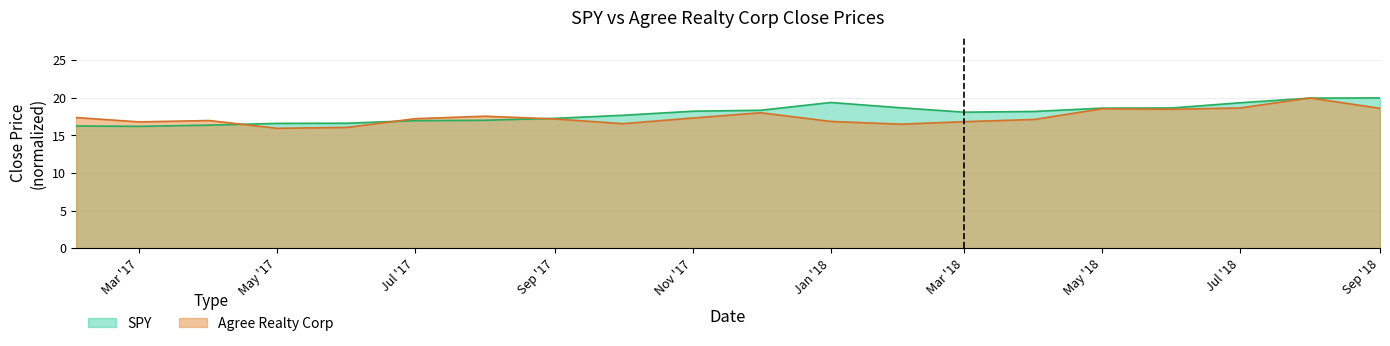

Reading right to left, transcribe all the data shown in this chart.

SPY: 20.0	20.0	19.4	18.7	18.6	18.2	18.1	18.7	19.4	18.4	18.2	17.7	17.3	17.0	17.0	16.6	16.6	16.4	16.2	16.3
Agree Realty Corp: 18.6	20.0	18.7	18.5	18.6	17.1	16.8	16.5	16.9	18.0	17.3	16.6	17.2	17.6	17.2	16.1	16.0	17.0	16.8	17.4